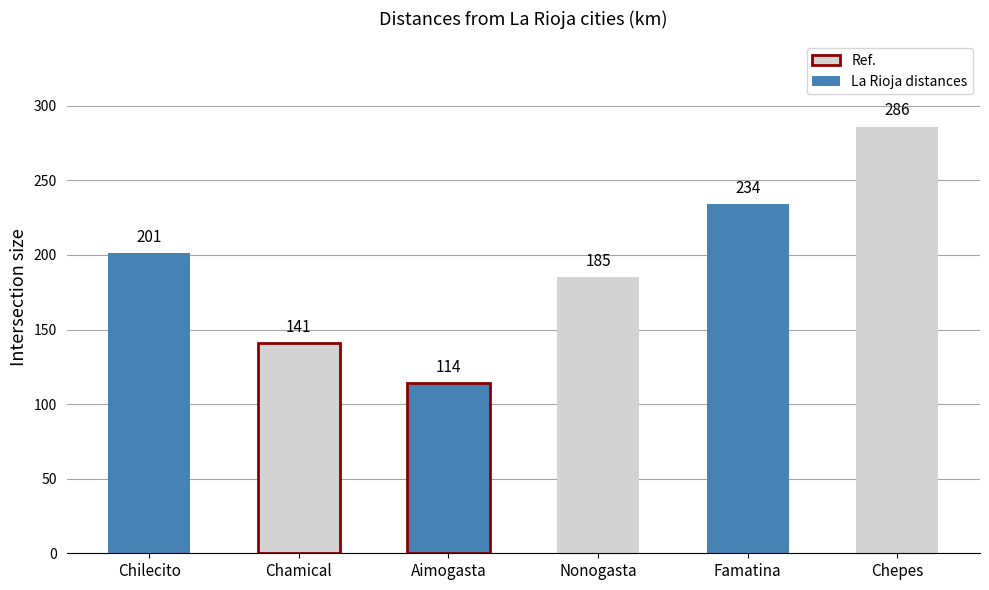

What is the difference between the values at Chamical and Chilecito?

60